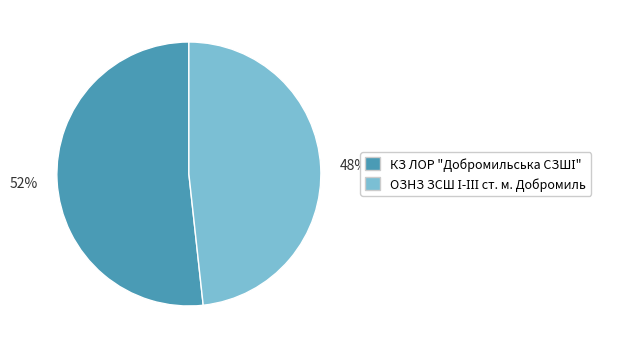

To the nearest percent, what is the average slice percentage?

50%